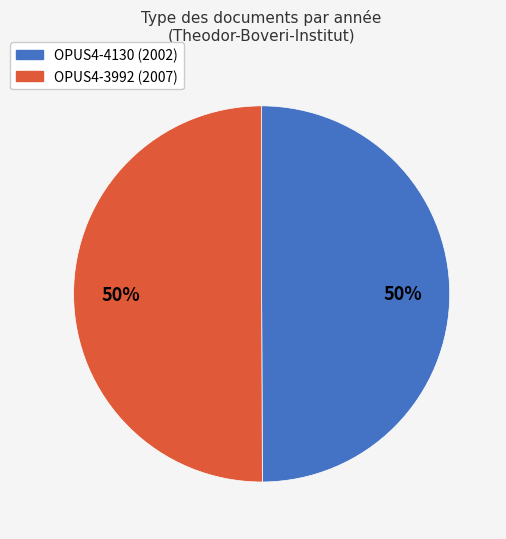

Do OPUS4-4130 and OPUS4-3992 together represent more than half of the pie?

Yes